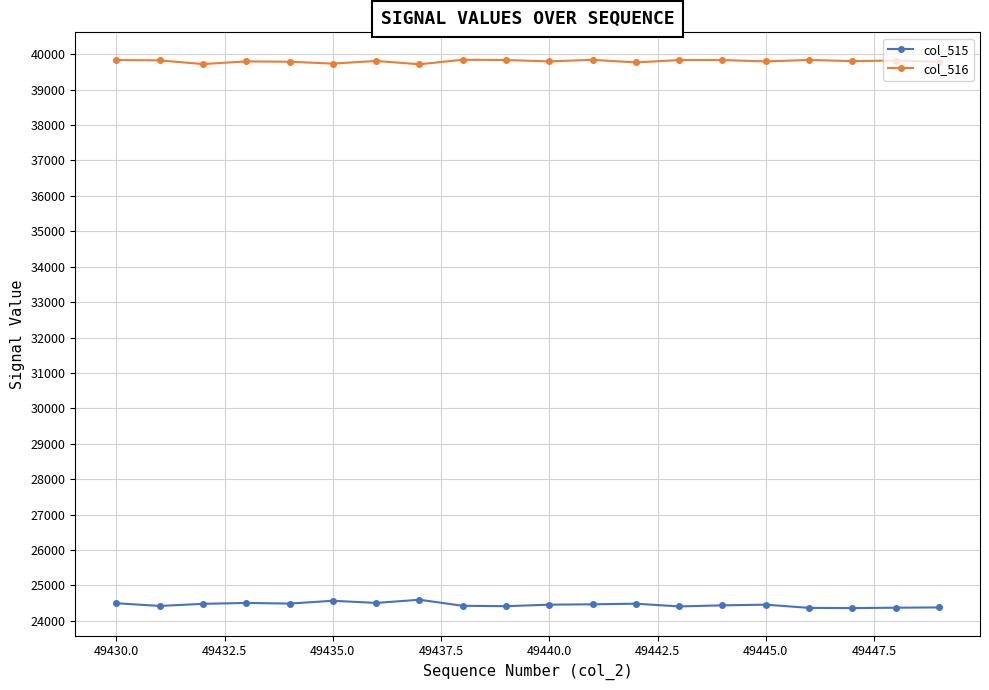

How many values in the col_515 series are below 24456?

9